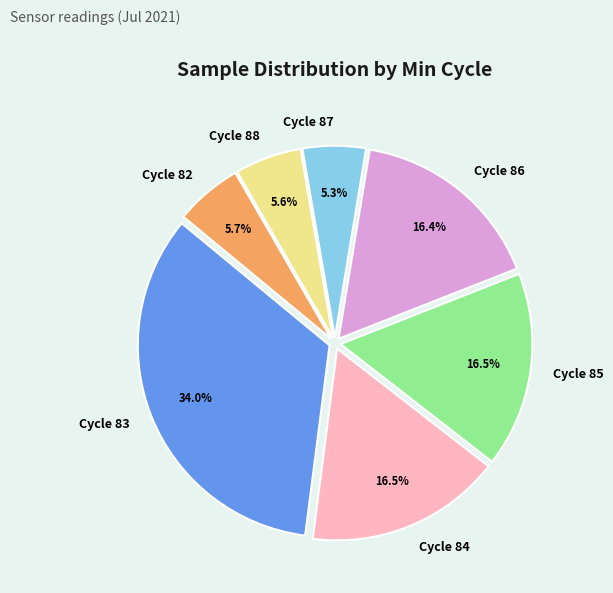

Is Cycle 85 the majority of the pie?

No